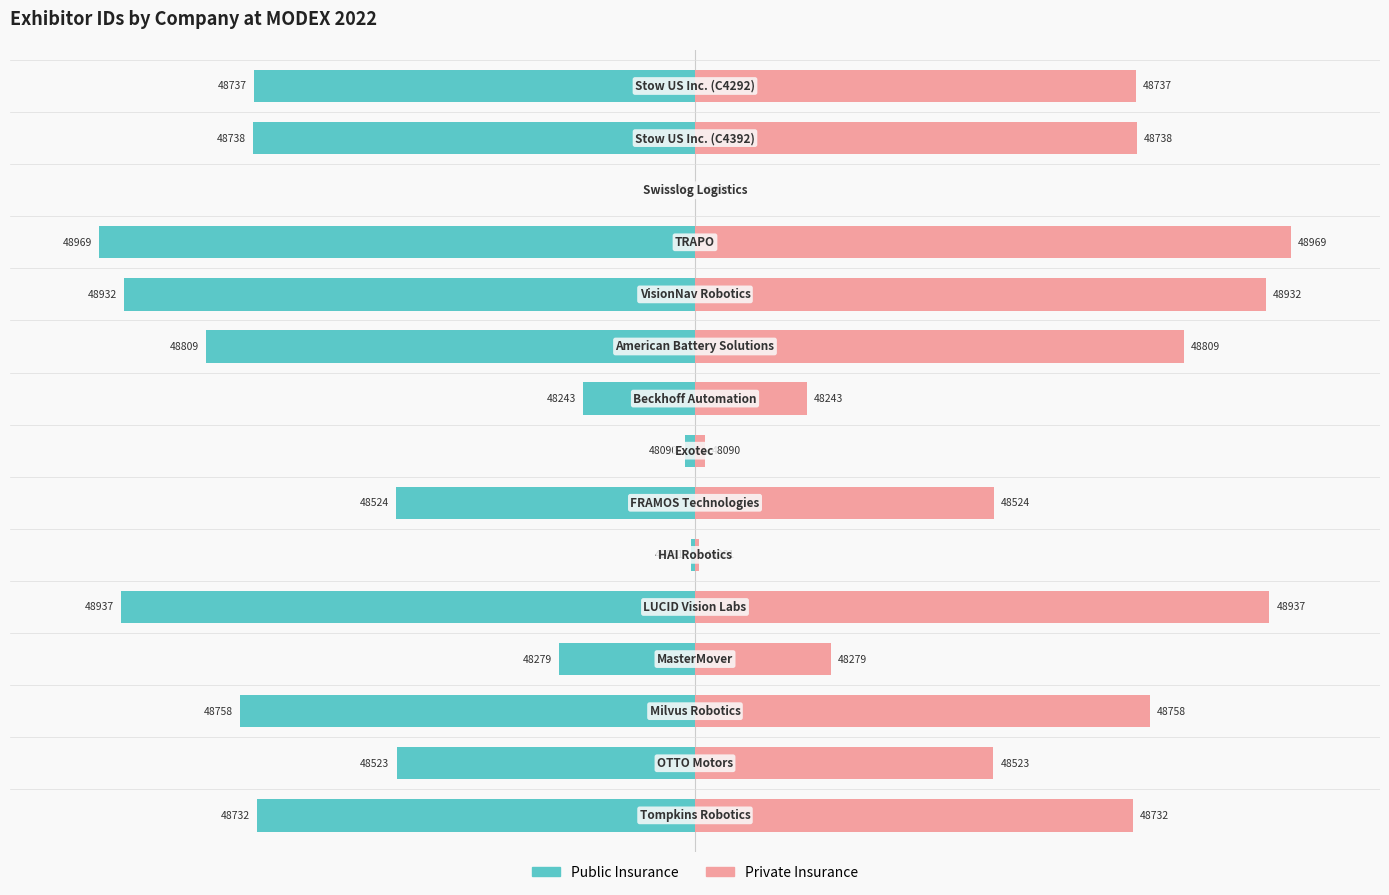

Which series changed the most between 6 and 8?

Public Insurance